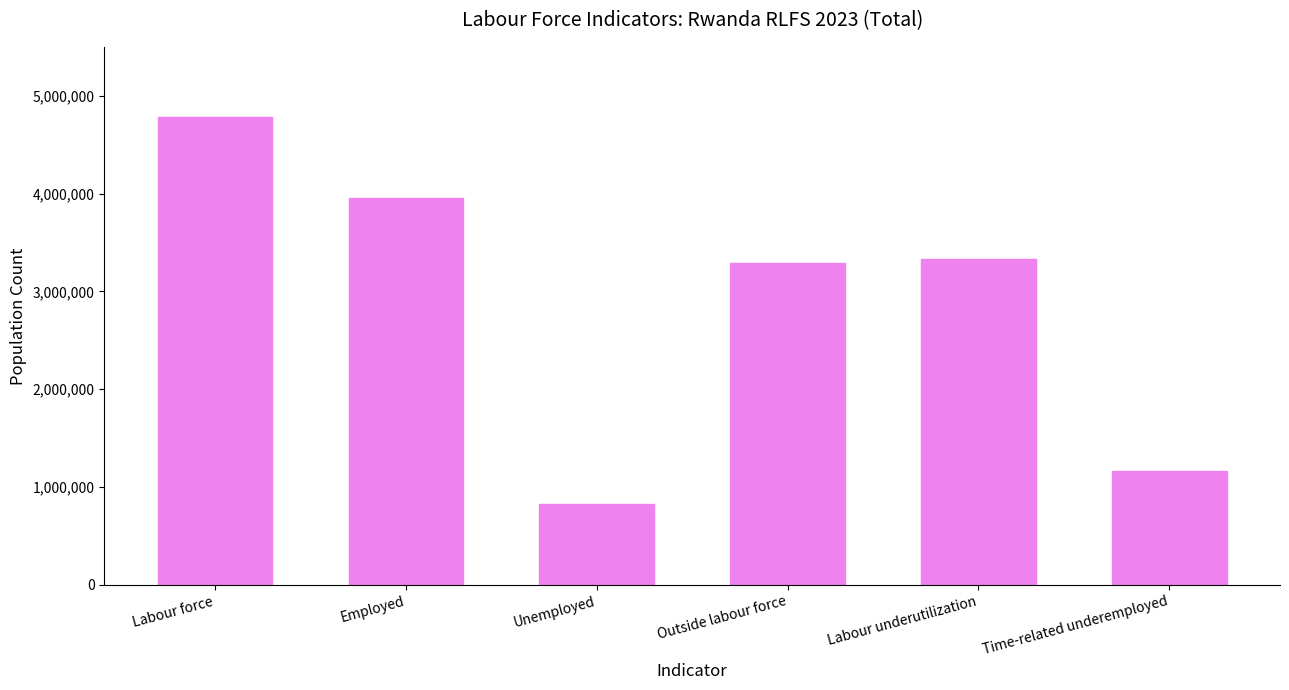

How many bars are there in total?

6